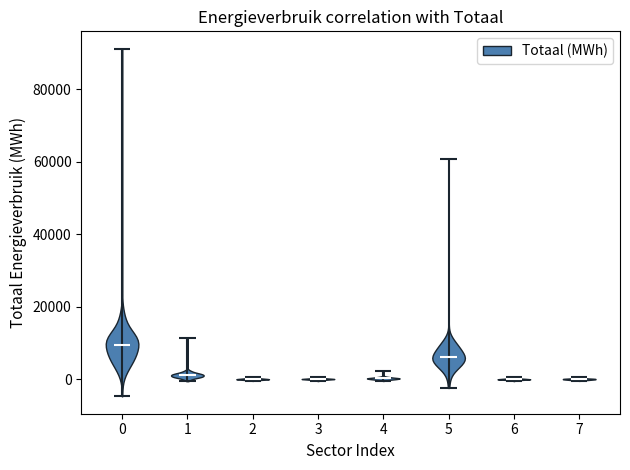

What is the lowest point the violin at x = 7 reaches on the y-axis? The values are not printed on the chart, so give them approximately, as read against the axis.

0